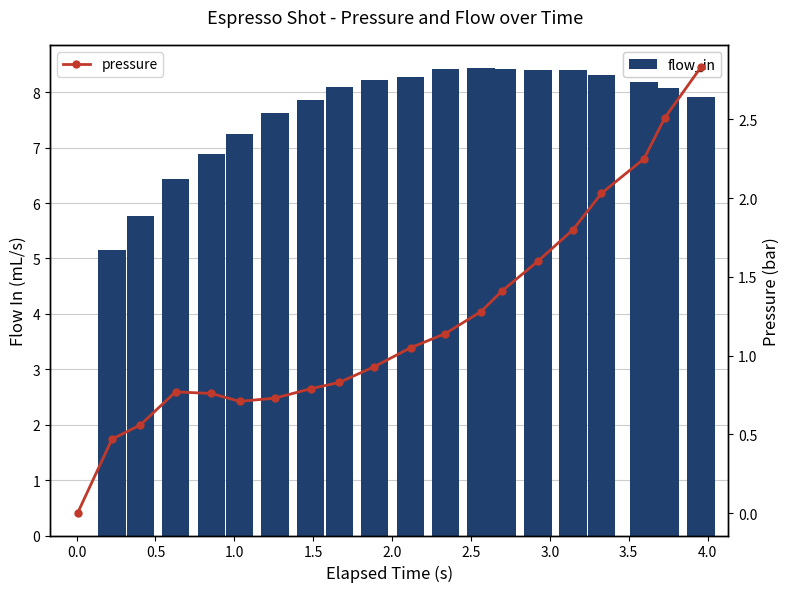

What is the average value of the flow_in series?

7.3